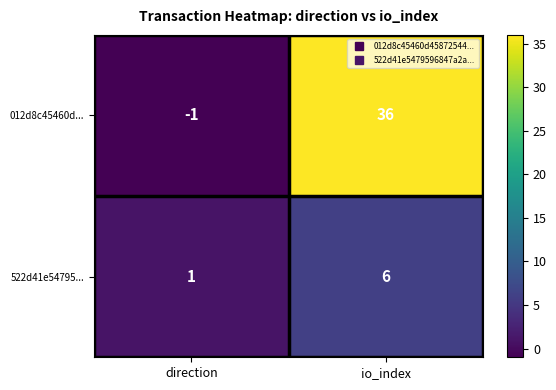

What is the difference between the 012d8c45460d... values at io_index and direction?

37